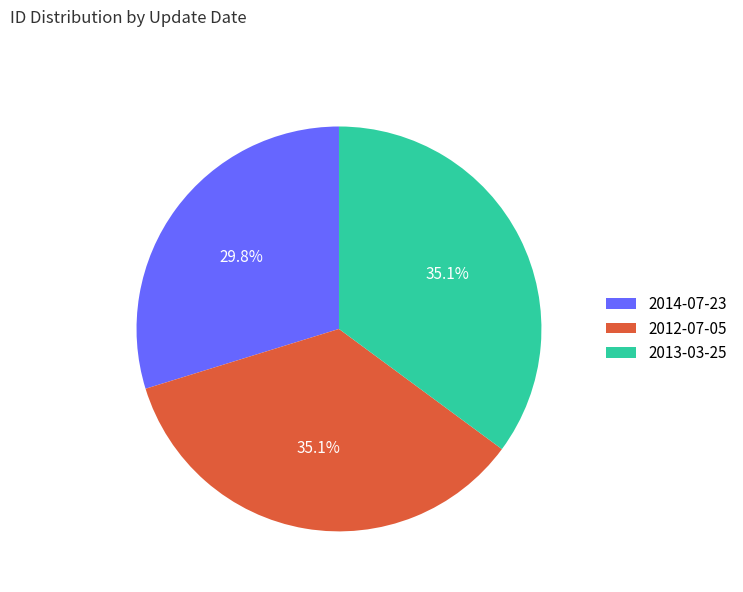

Is the sum of 2013-03-25 and 2014-07-23 greater than half?

Yes